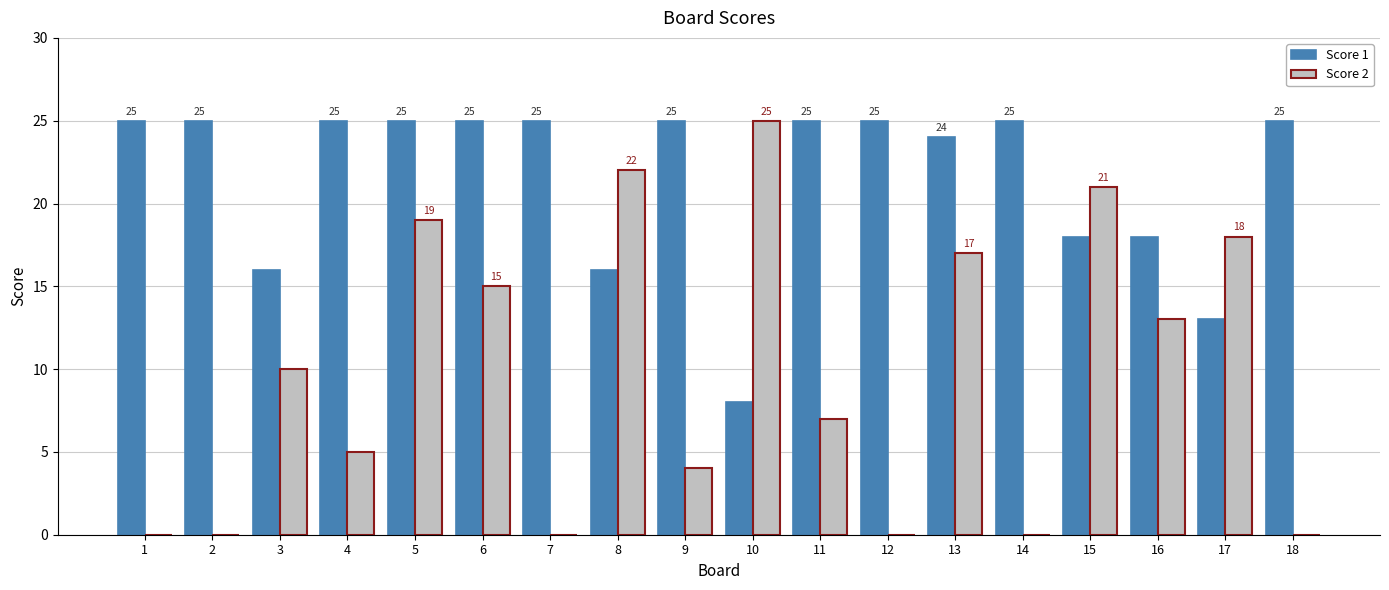

How many series are shown in this chart?

2